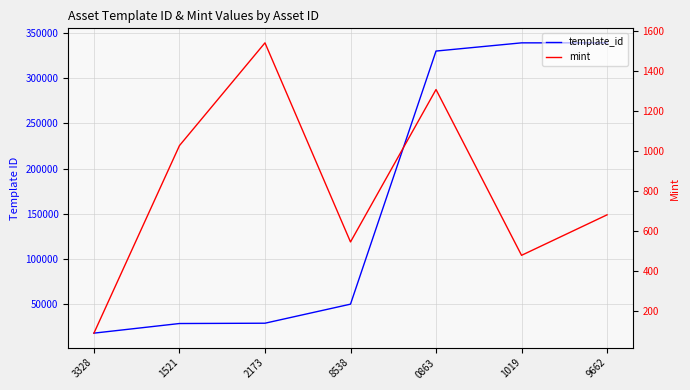

What is the smallest value displayed?

87